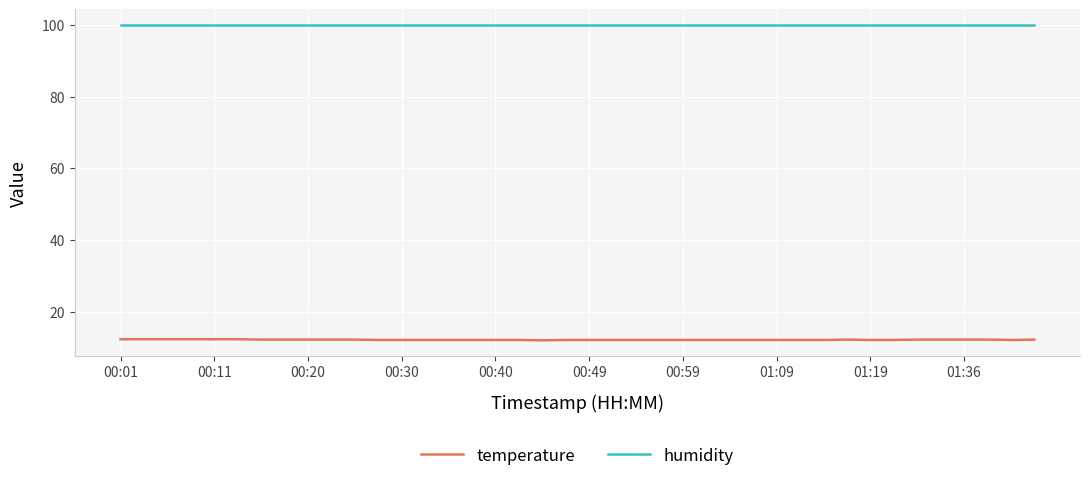

What is the minimum value shown in the chart?

12.1